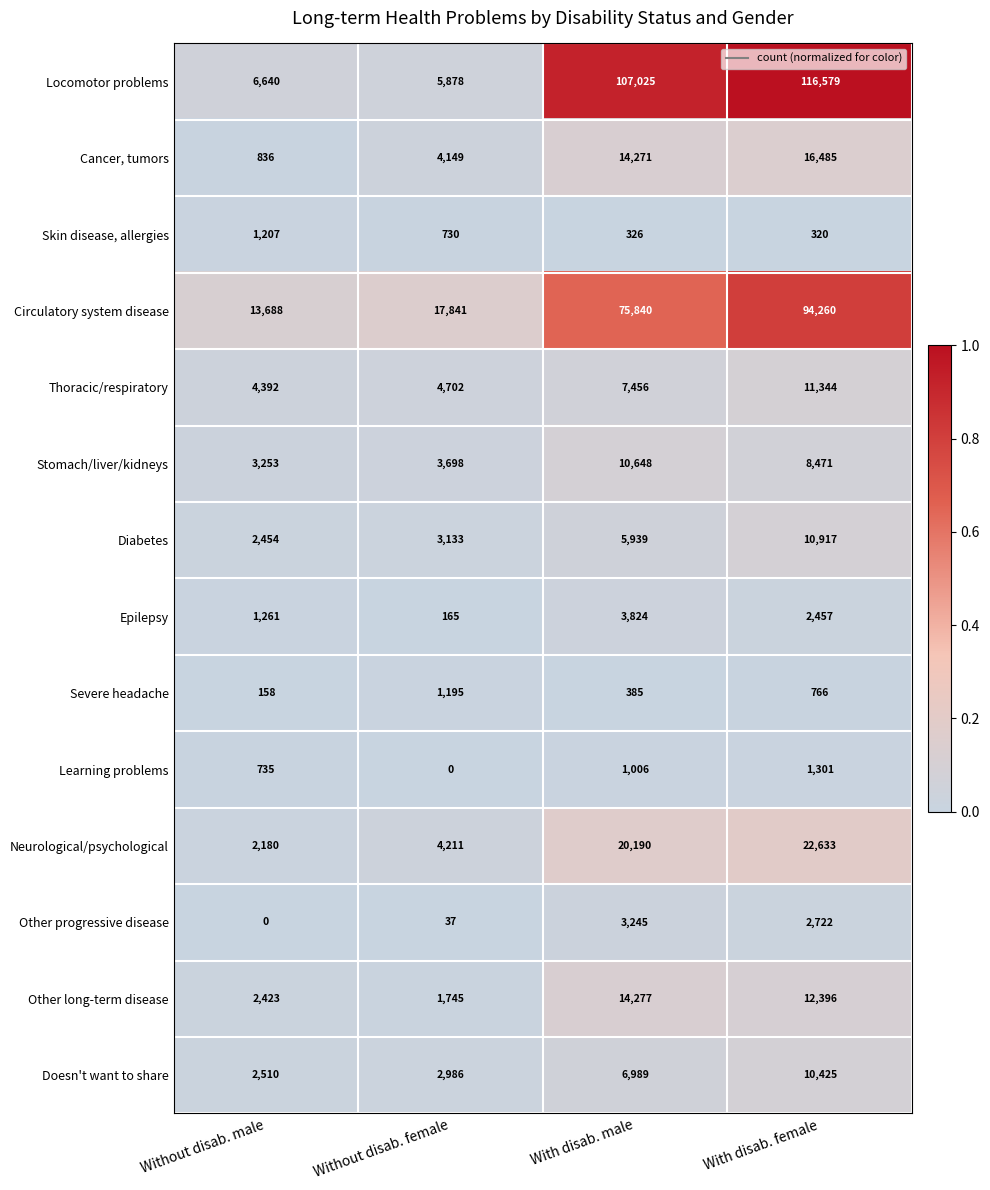

Which category has the highest value in the Thoracic/respiratory series?

With disab. female